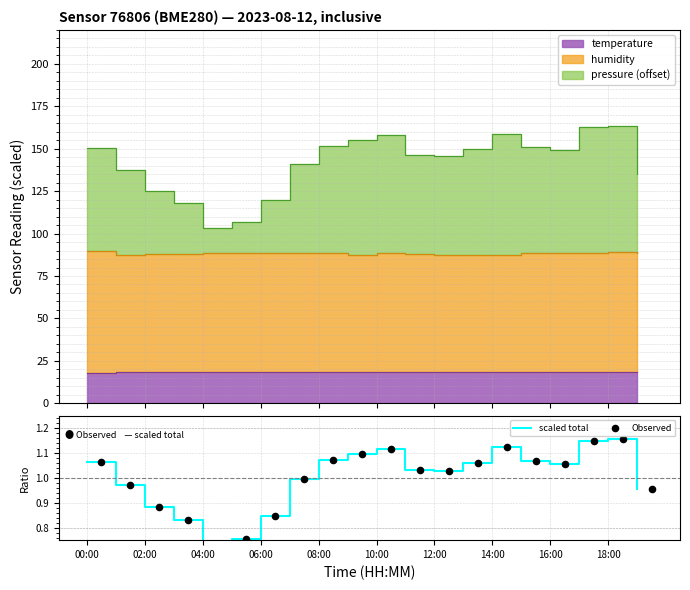

Is the value of scaled total at 00:00 greater than the value of Observed at 18?

No